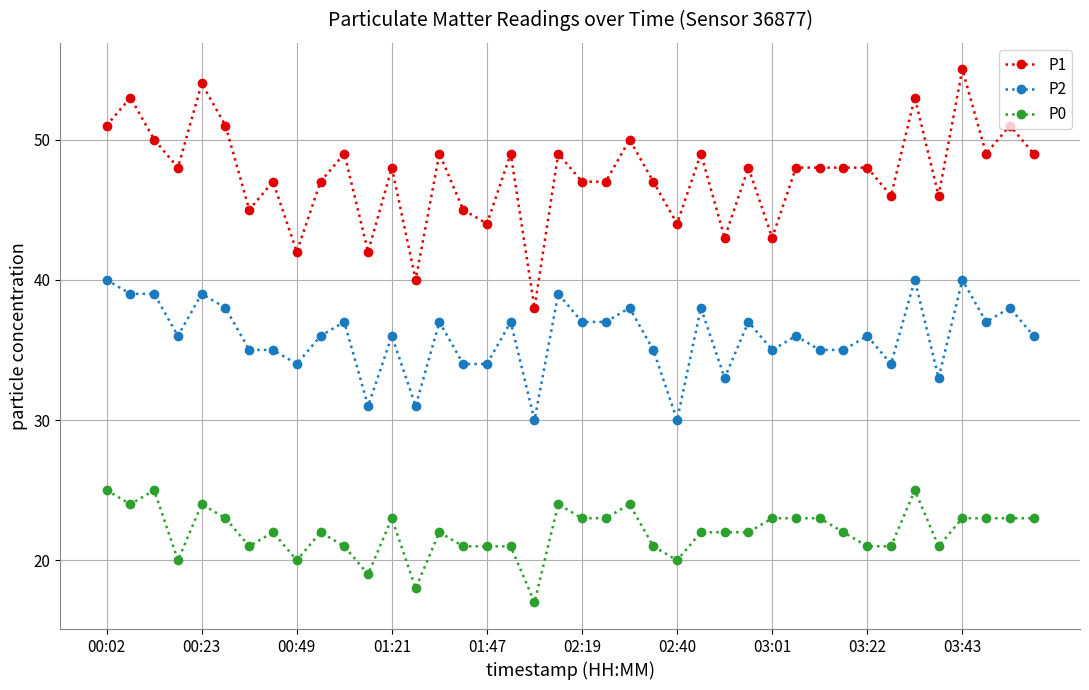

True or false: P2 and P1 intersect in this chart.

False